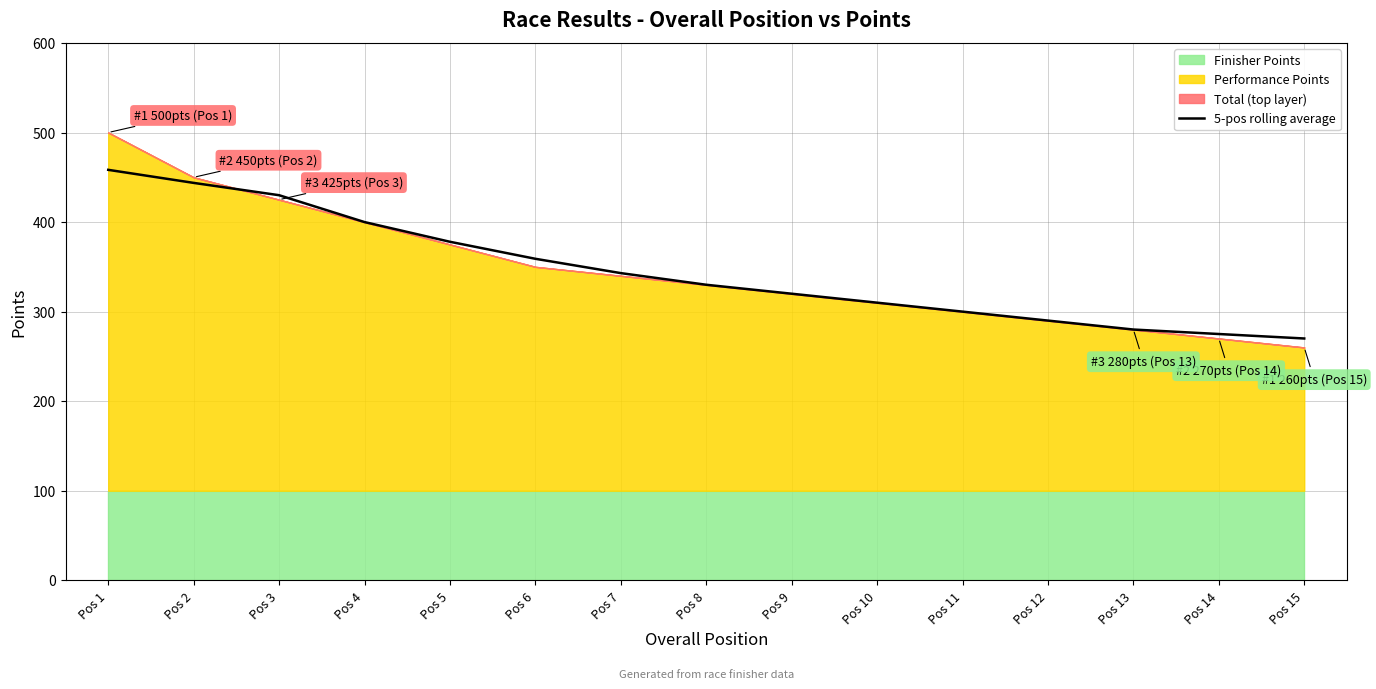

Reading right to left, transcribe all the data shown in this chart.

Pos 15=270.0	Pos 14=275.0	Pos 13=280.0	Pos 12=290.0	Pos 11=300.0	Pos 10=310.0	Pos 9=320.0	Pos 8=330.0	Pos 7=343.0	Pos 6=359.0	Pos 5=378.0	Pos 4=400.0	Pos 3=430.0	Pos 2=443.8	Pos 1=458.3